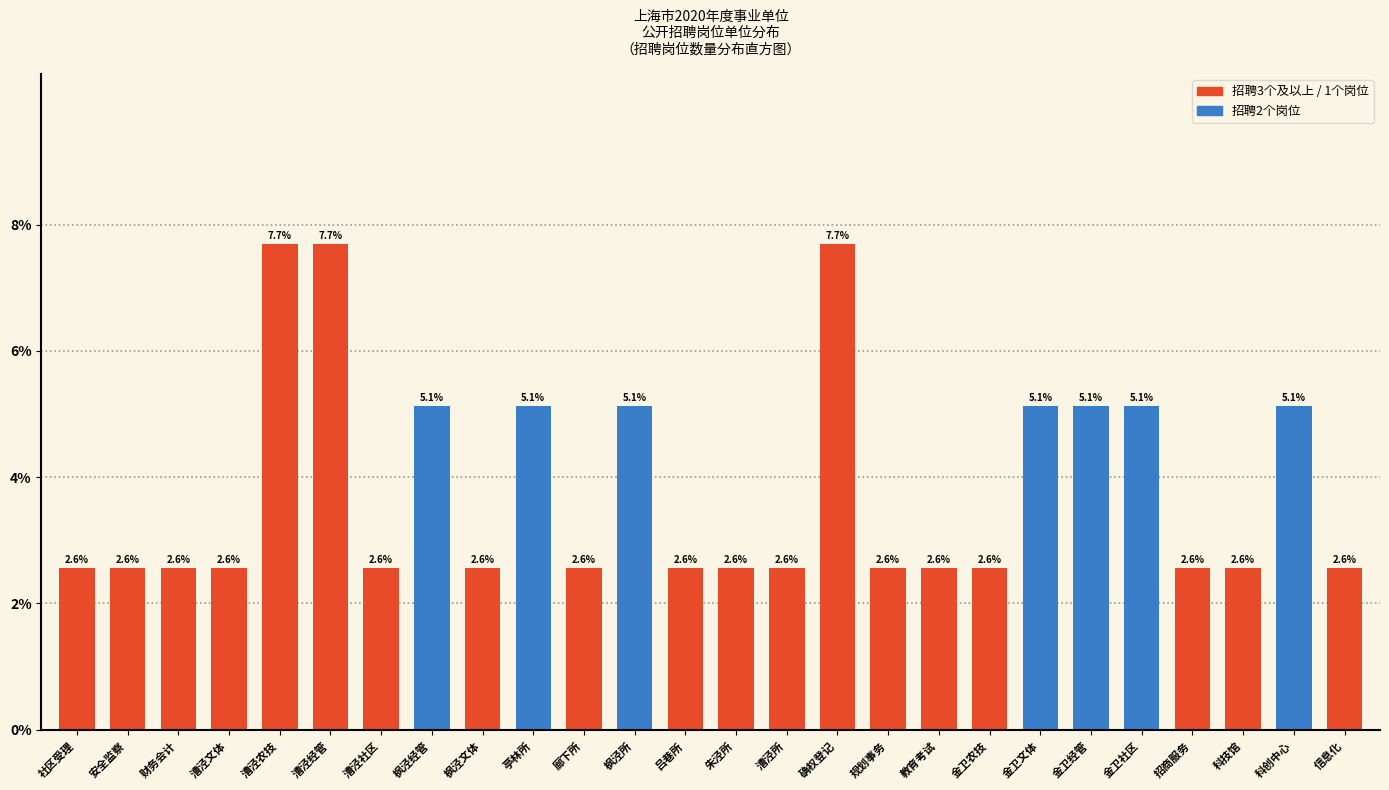

Reading right to left, what are all the values shown in this chart?

信息化=2.6	科创中心=5.1	科技馆=2.6	招商服务=2.6	金卫社区=5.1	金卫经管=5.1	金卫文体=5.1	金卫农技=2.6	教育考试=2.6	规划事务=2.6	确权登记=7.7	漕泾所=2.6	朱泾所=2.6	吕巷所=2.6	枫泾所=5.1	廊下所=2.6	亭林所=5.1	枫泾文体=2.6	枫泾经管=5.1	漕泾社区=2.6	漕泾经管=7.7	漕泾农技=7.7	漕泾文体=2.6	财务会计=2.6	安全监察=2.6	社区受理=2.6